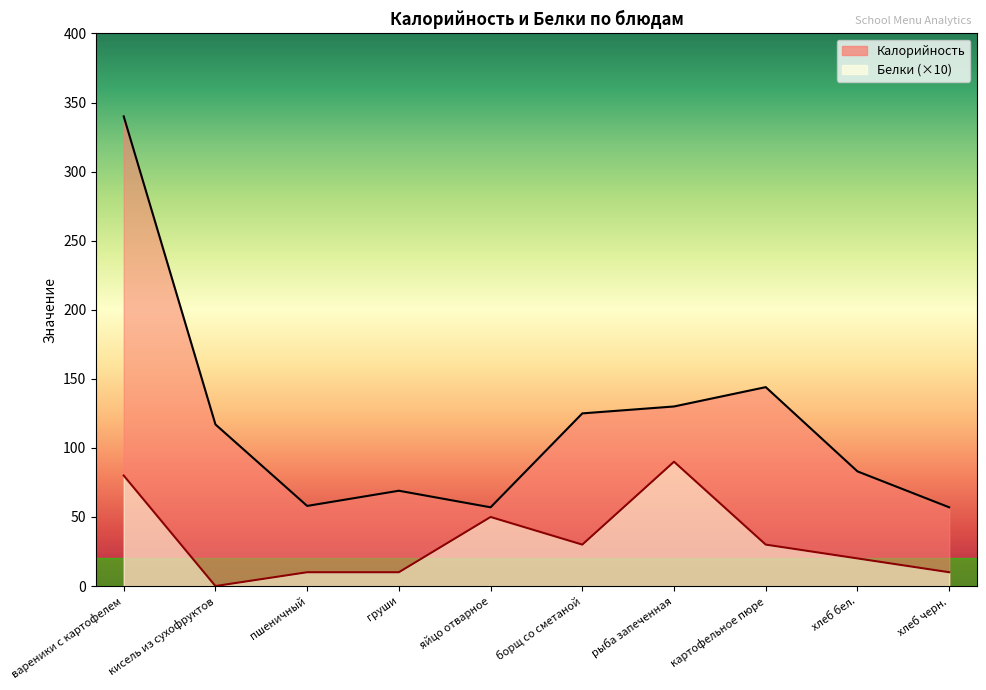

What is the difference between the maximum and minimum values in the Белки series?

90